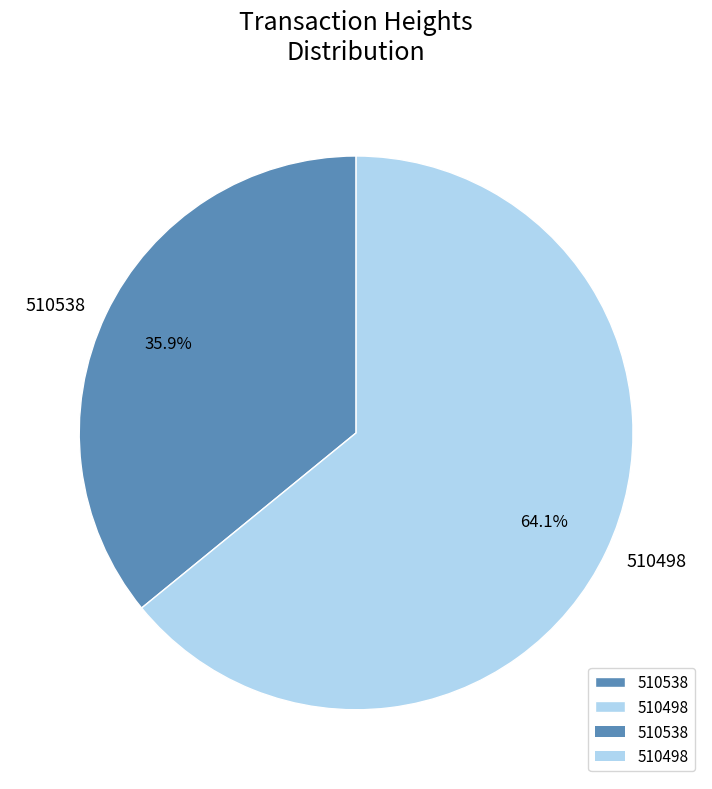

Count the number of slices in the pie.

2